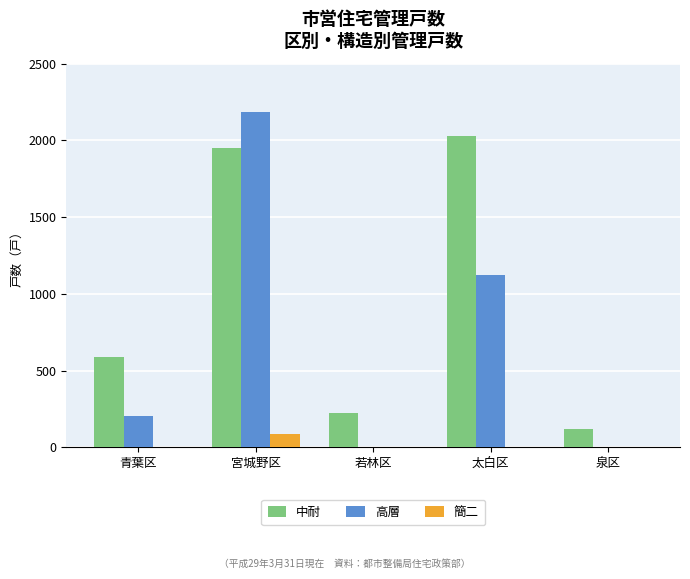

At which label does 簡二 reach its peak?

宮城野区